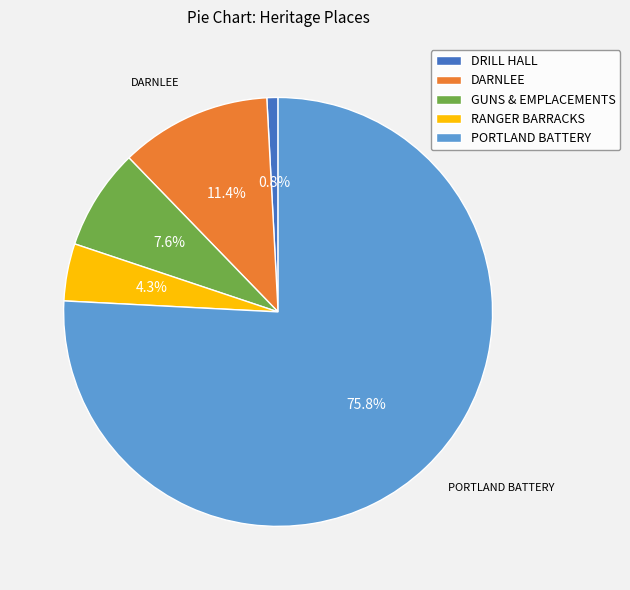

Count the number of slices in the pie.

5